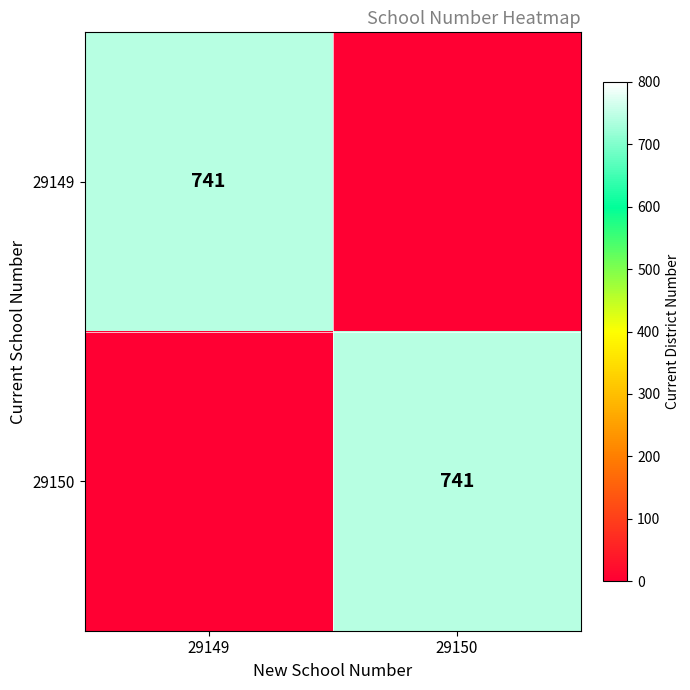

How many categories are shown in the chart?

2